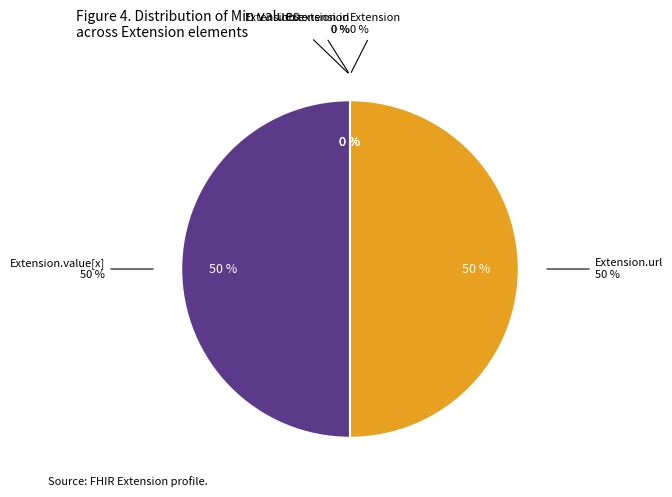

Does Extension.url represent more than half of the total?

No